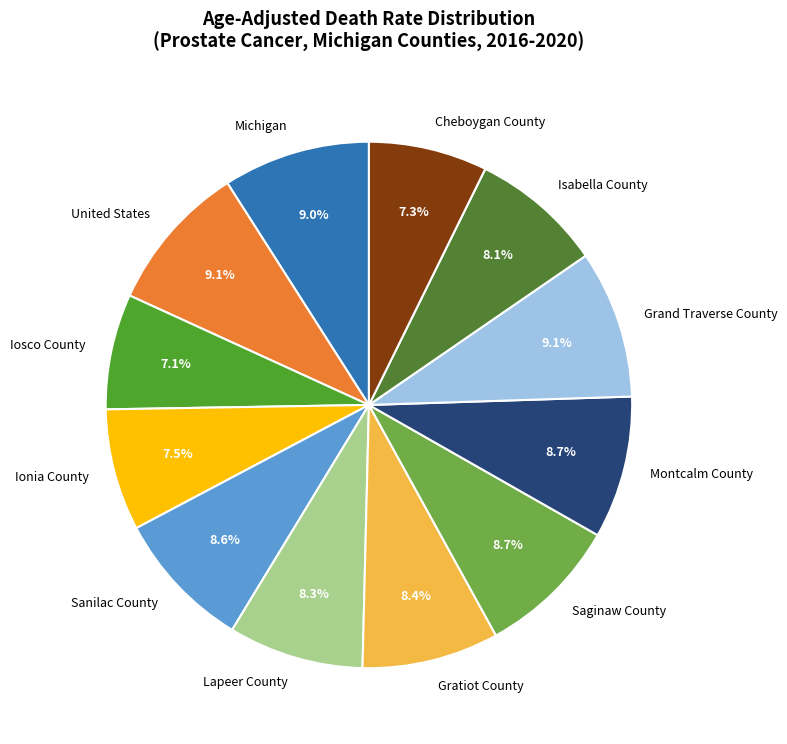

What is the ratio of the value at Saginaw County to the value at United States?

1.0